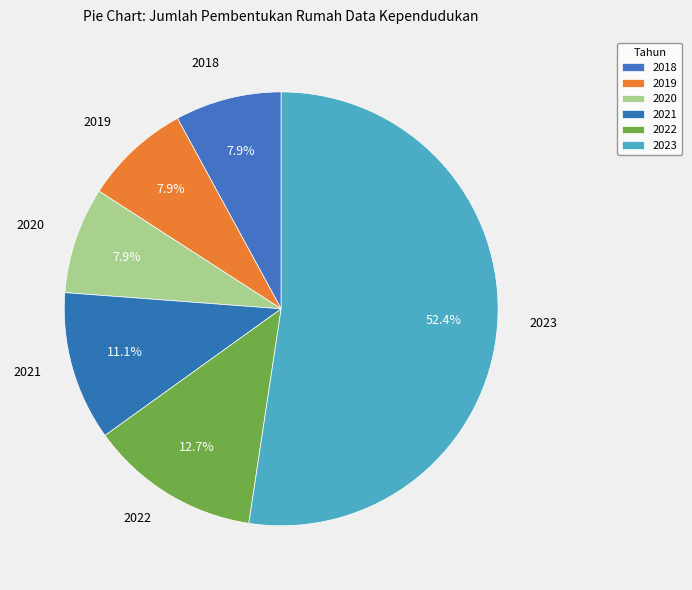

Which slice is the largest?

2023